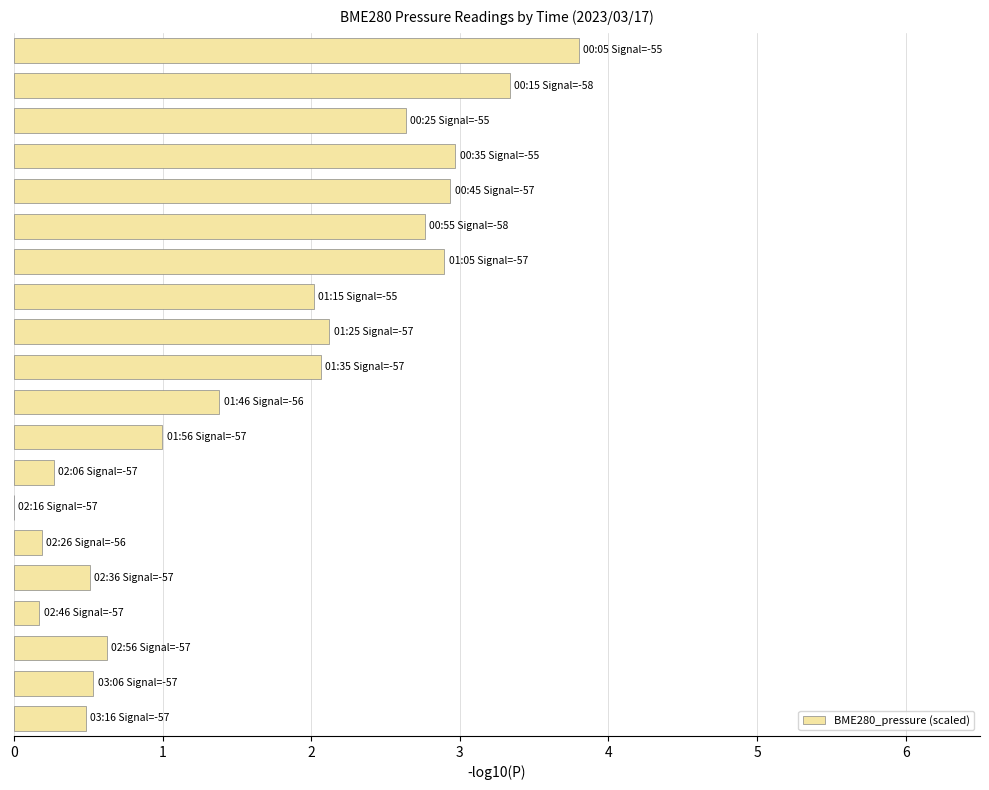

What is the greatest value displayed?

3.8